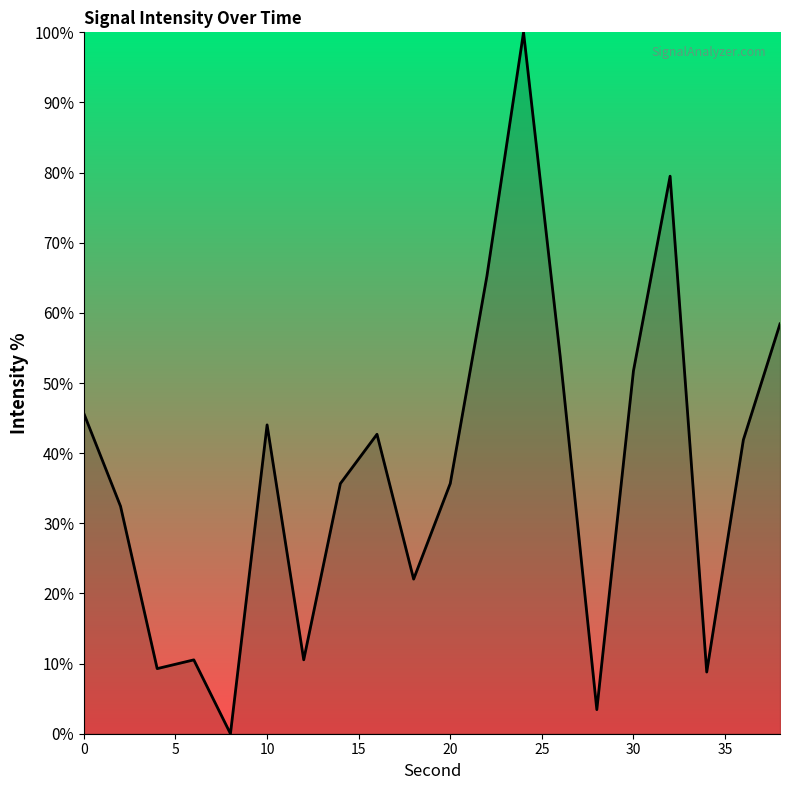

What is the difference between the maximum and minimum values?

100.0